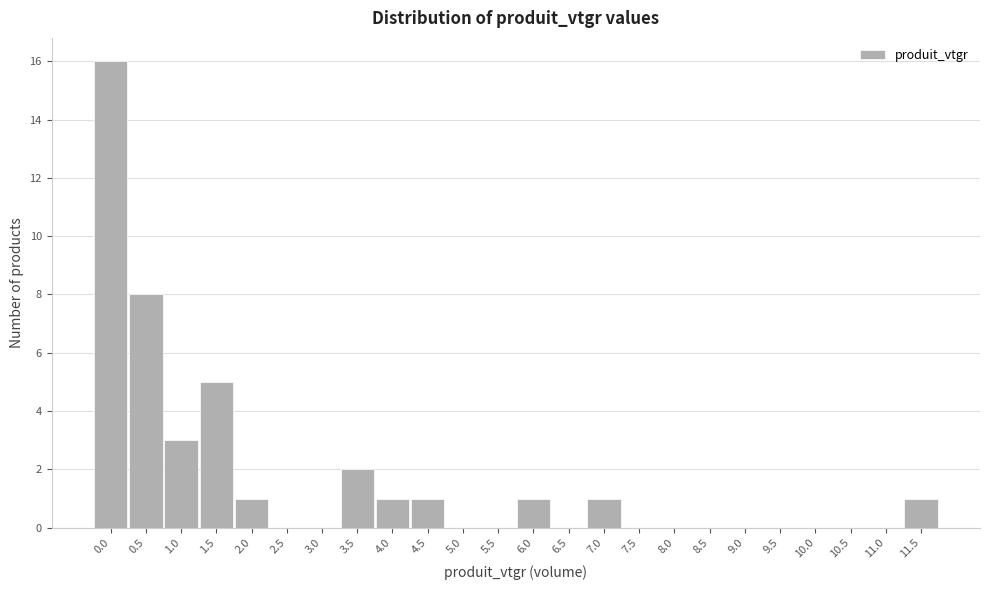

Reading left to right, transcribe all the data shown in this chart.

0.0=16	0.5=8	1.0=3	1.5=5	2.0=1	2.5=0	3.0=0	3.5=2	4.0=1	4.5=1	5.0=0	5.5=0	6.0=1	6.5=0	7.0=1	7.5=0	8.0=0	8.5=0	9.0=0	9.5=0	10.0=0	10.5=0	11.0=0	11.5=1